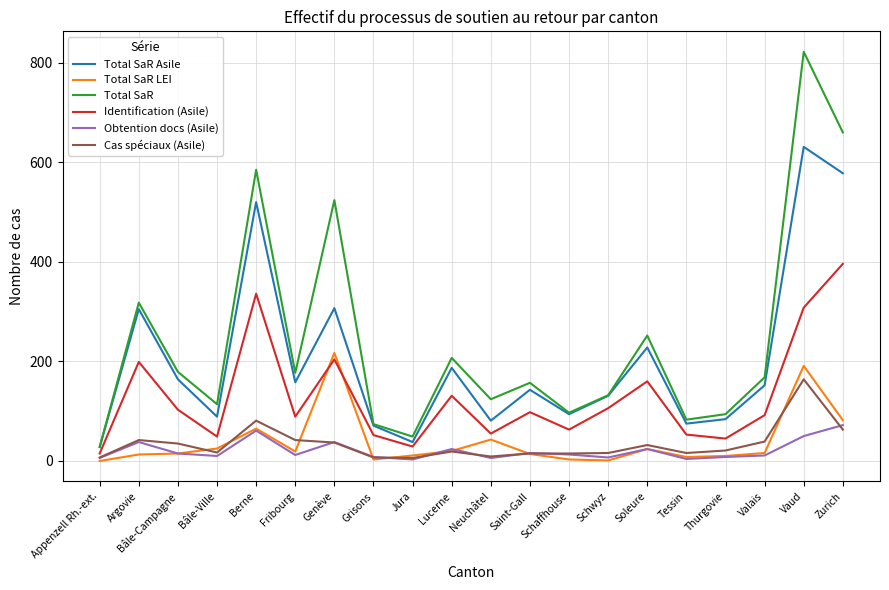

True or false: Total SaR Asile and Total SaR LEI intersect in this chart.

False